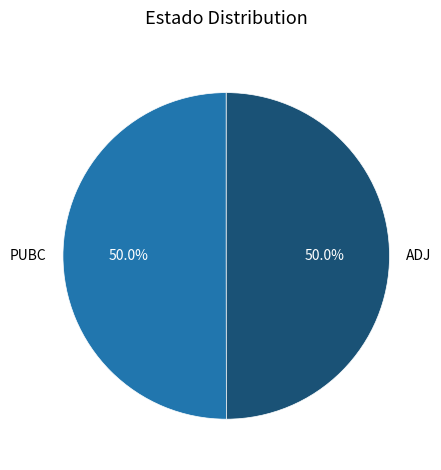

Combined, do ADJ and PUBC account for over 50%?

Yes